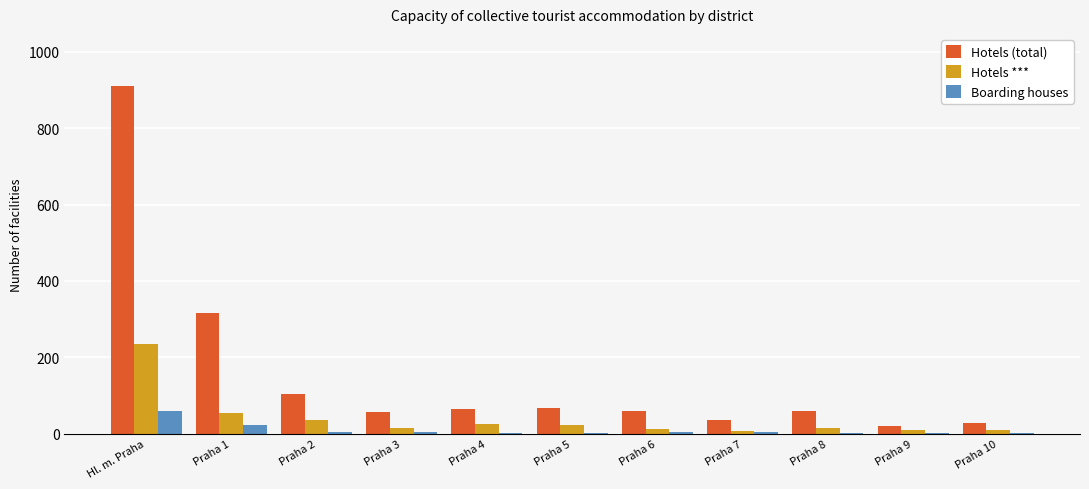

The value of Hotels *** at Praha 2 is 35. True or false?

True